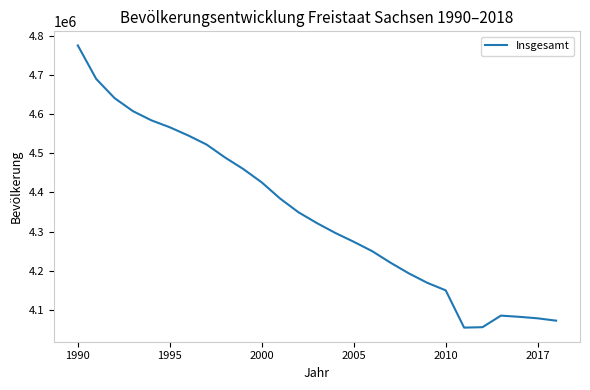

How many series are shown in this chart?

1